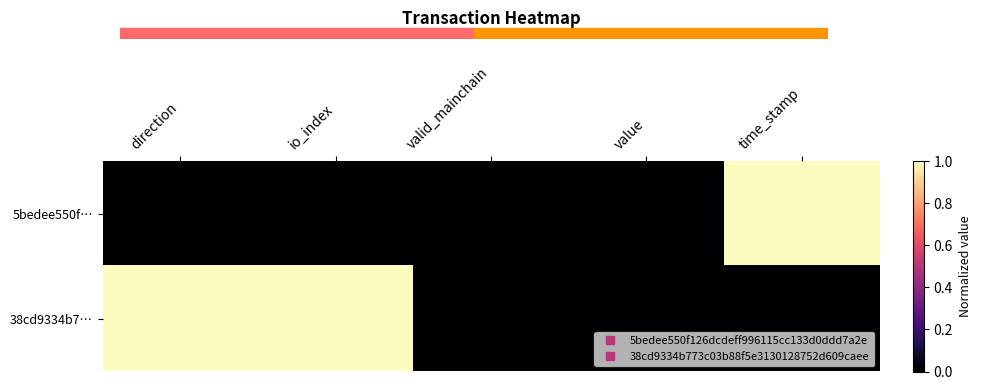

Which has a higher value, time_stamp or valid_mainchain?

time_stamp